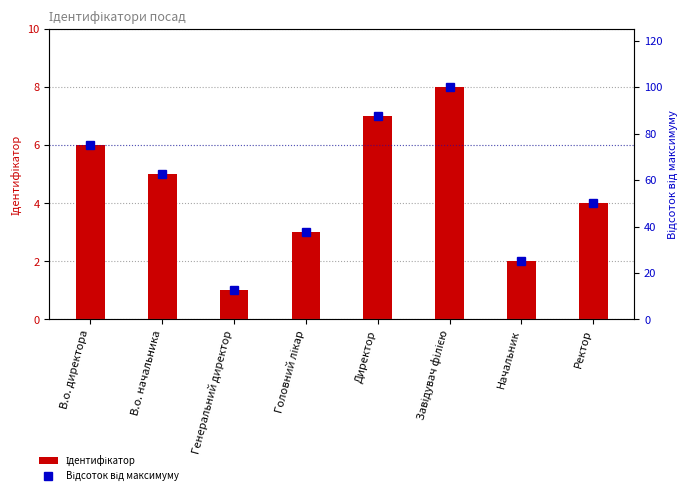

At Завідувач філією, list the series in order from smallest to largest.

Ідентифікатор, Відсоток від максимуму